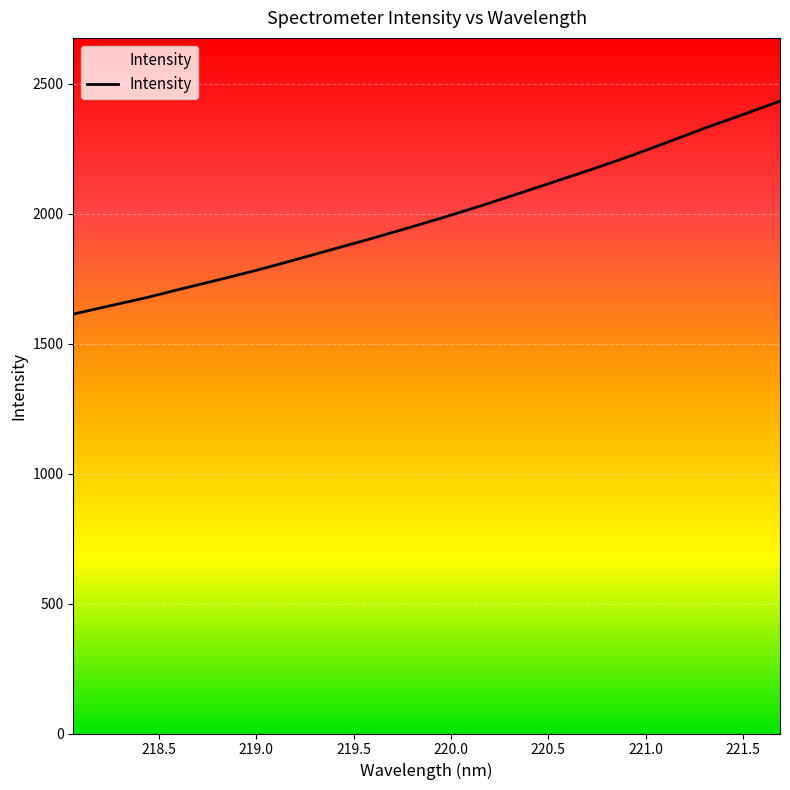

What position from the right is 221.0?

14